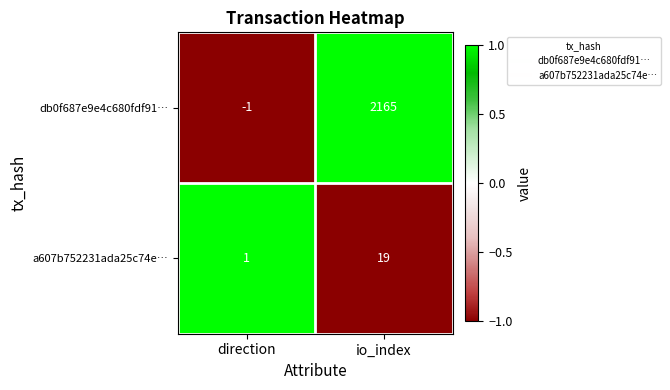

Where is db0f687e9e4c680fdf91… nearest to the value 1082?

direction